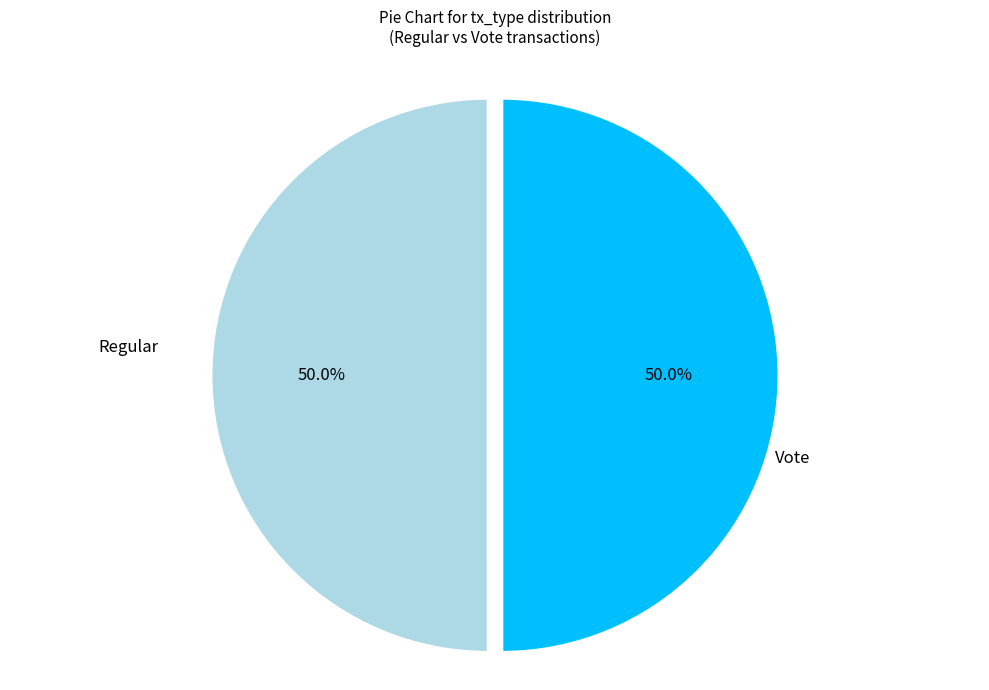

Approximately how many times larger is the value at Vote compared to Regular?

1.0